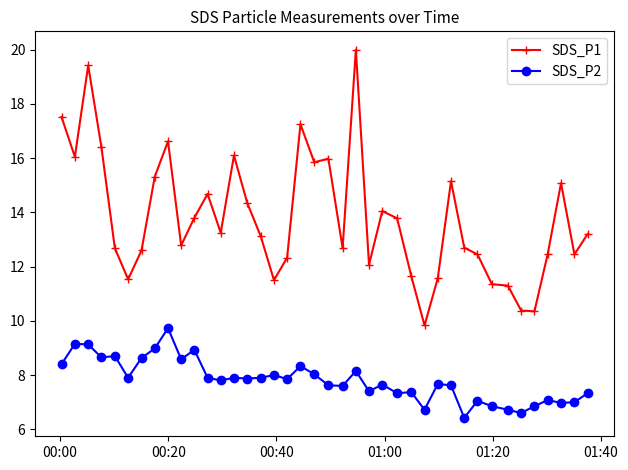

Rank the series by their maximum value, from highest to lowest.

SDS_P1, SDS_P2